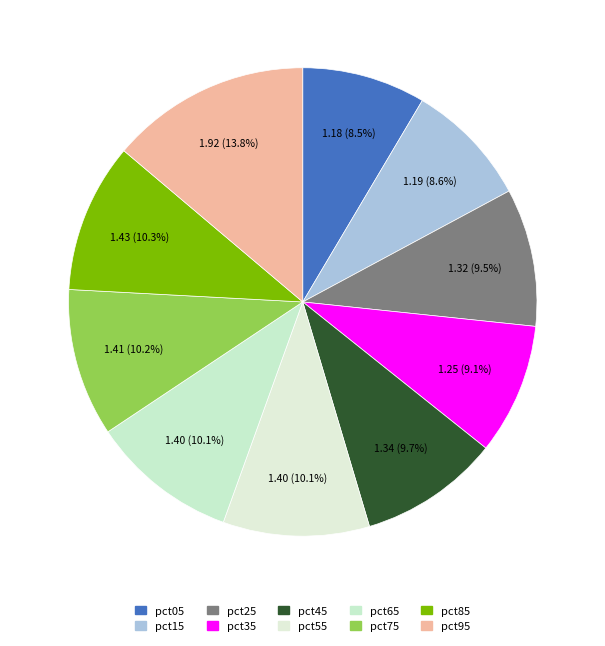

To the nearest percent, what percentage of the pie is pct45?

10%